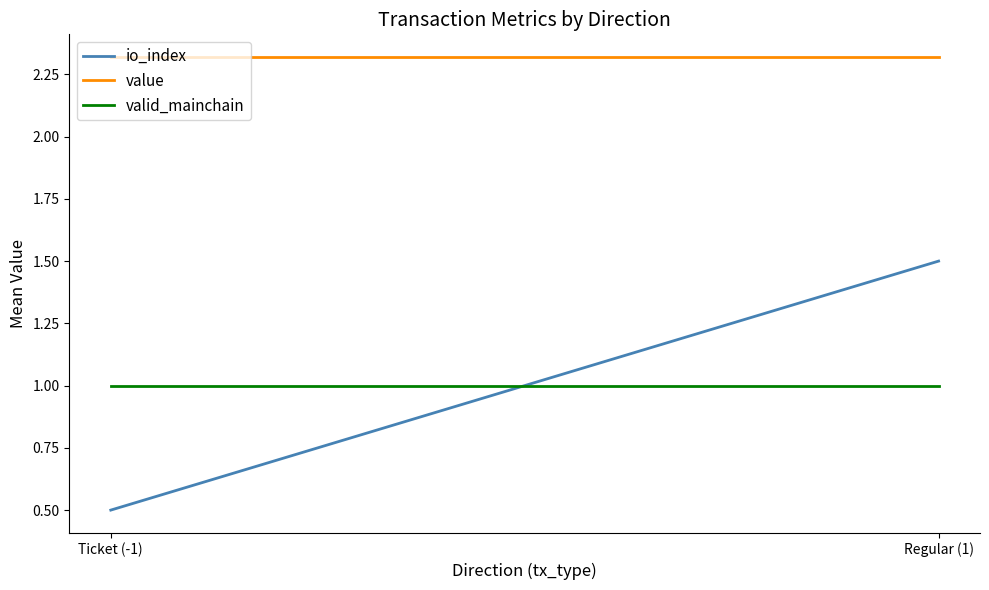

How many categories are shown in the chart?

2